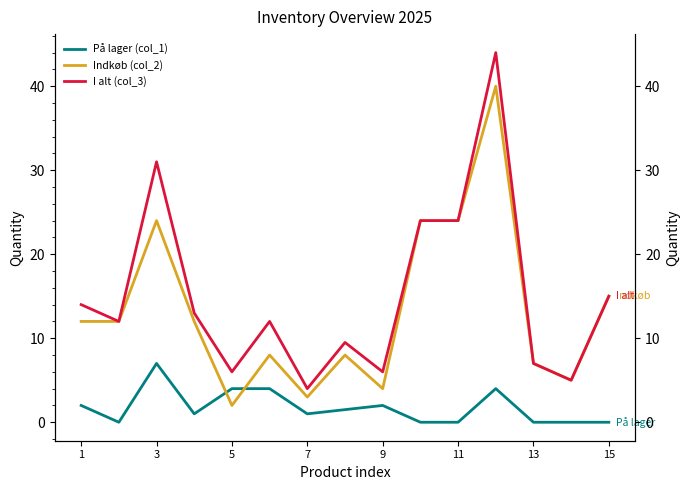

At how many categories does at least one series exceed 23?

4